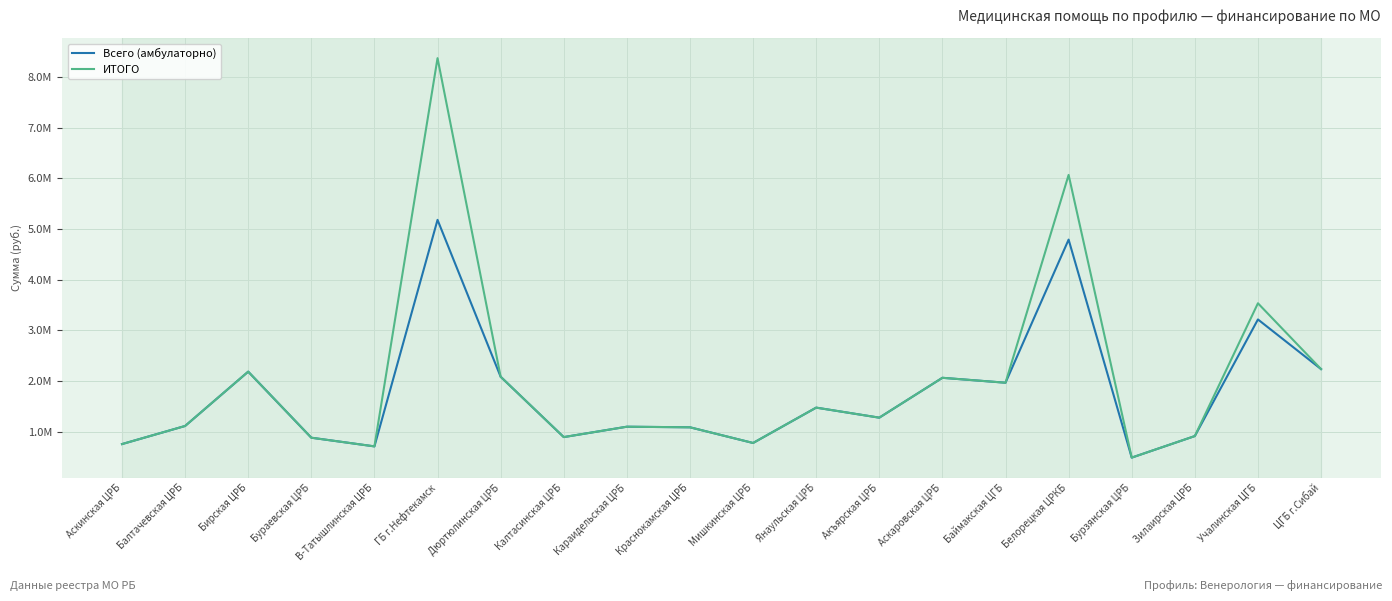

The Всего (амбулаторно) series shows 1274986.4 at Акъярская ЦРБ. True or false?

True